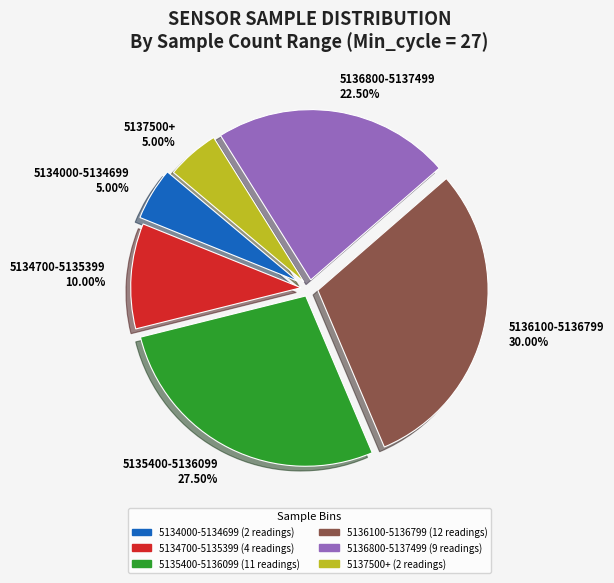

Which slice is the largest?

5136100-5136799